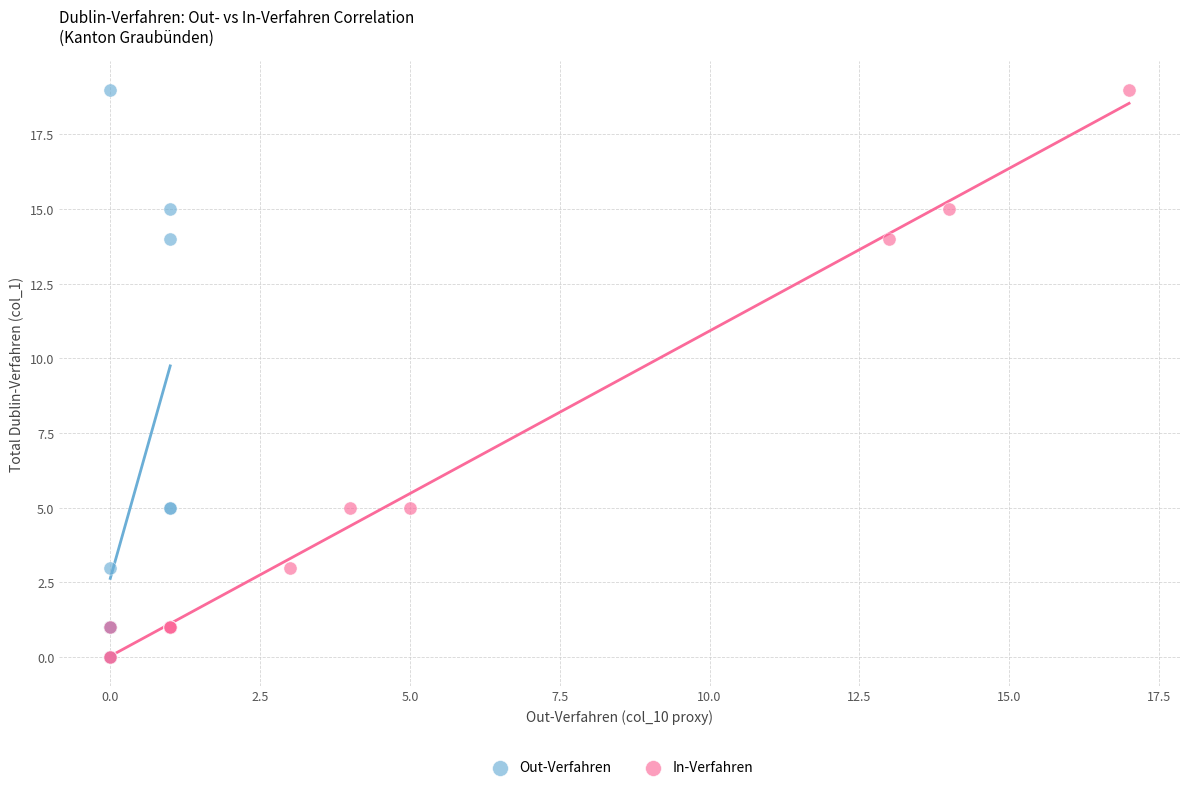

What are all the series names shown in the legend?

Out-Verfahren, In-Verfahren